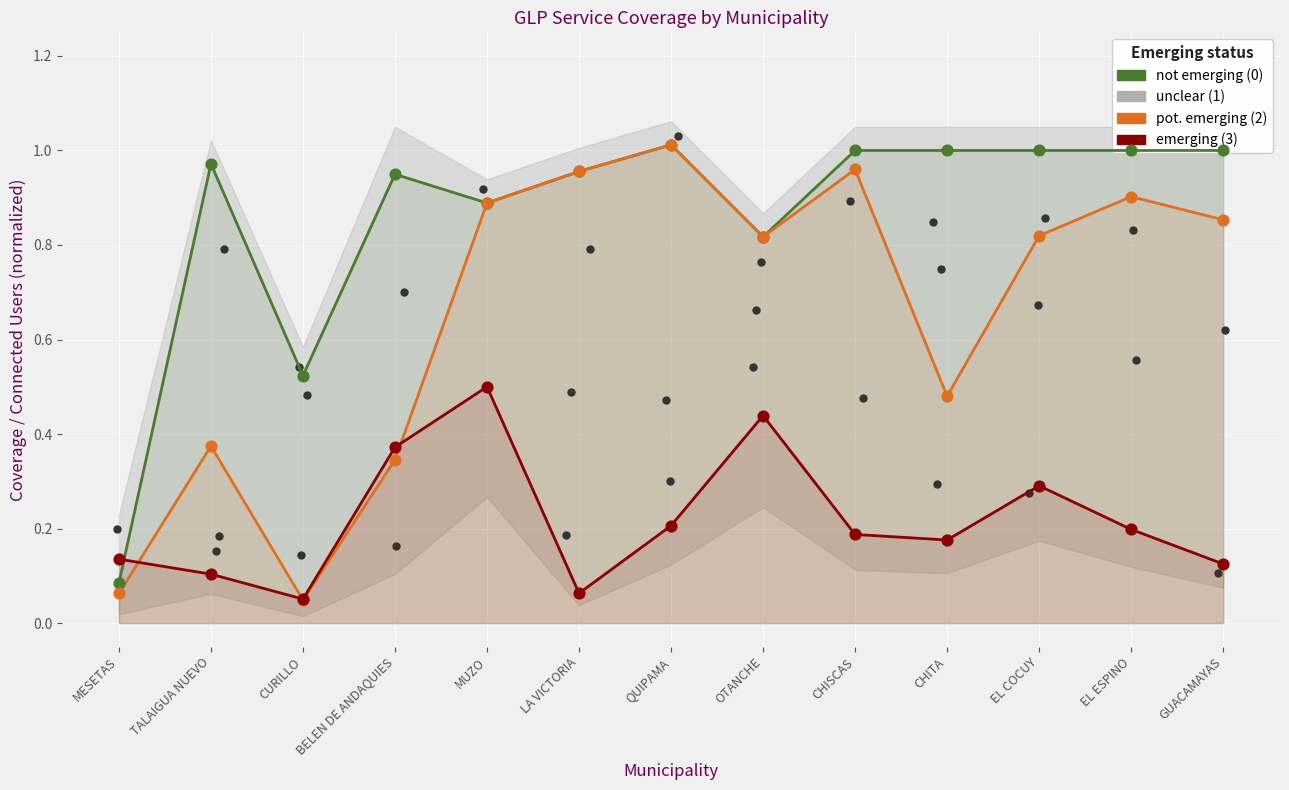

Which series reaches the minimum Y coordinate?

Cobertura Efectiva (pot. emerging)